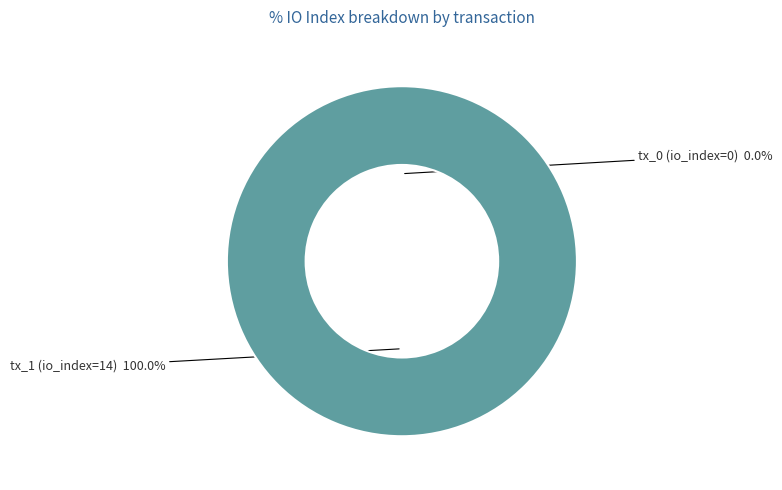

Which slice is the largest?

tx_1 io_index=14